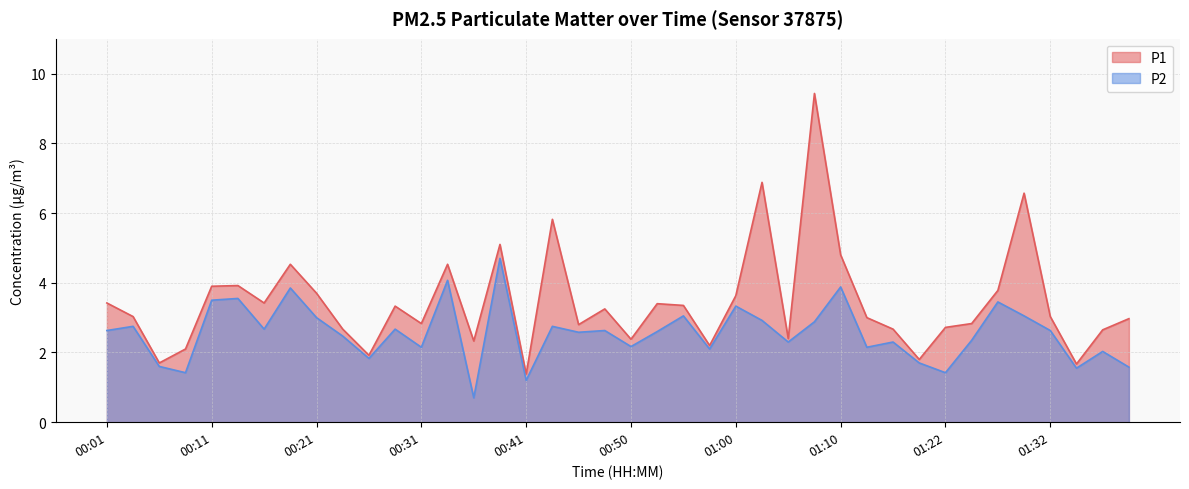

What is the spread (max minus min) of values at 01:10?

0.9